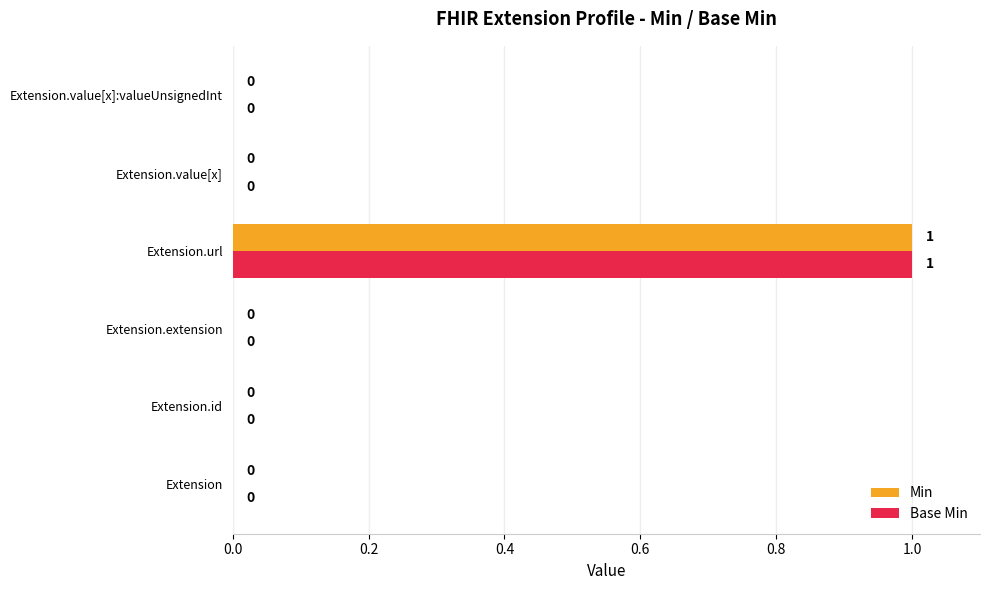

At which category is the sum across all series the highest?

Extension.url